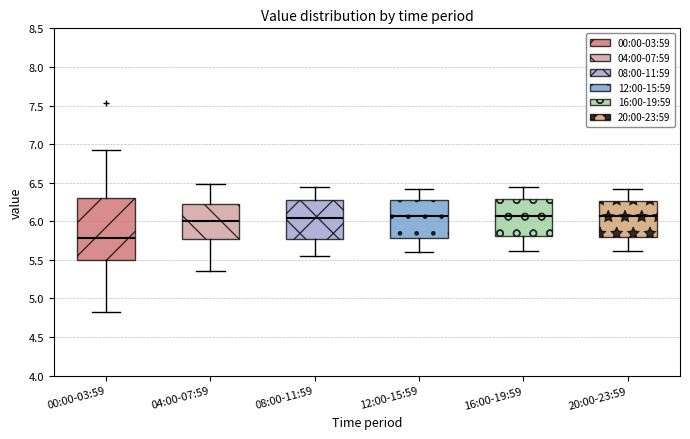

Reading left to right, read every box against the y-axis: the position of its median line, the range the box covers, and the ends of its whiskers. The values are not printed on the chart, so give them approximately, as read against the axis.

00:00-03:59: median 5.80, box 5.50 to 6.30, whiskers 4.80 to 6.95
04:00-07:59: median 6.00, box 5.75 to 6.20, whiskers 5.35 to 6.50
08:00-11:59: median 6.05, box 5.75 to 6.30, whiskers 5.55 to 6.45
12:00-15:59: median 6.05, box 5.80 to 6.30, whiskers 5.60 to 6.40
16:00-19:59: median 6.05, box 5.80 to 6.30, whiskers 5.60 to 6.45
20:00-23:59: median 6.05, box 5.80 to 6.25, whiskers 5.60 to 6.40